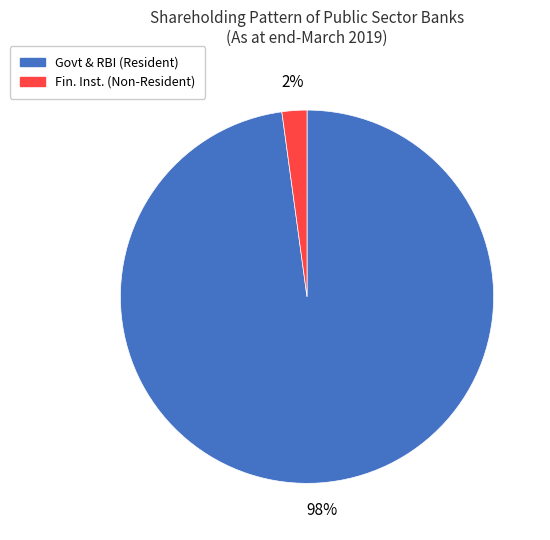

To the nearest percent, what portion does Fin. Inst. (Non-Resident) represent?

2%